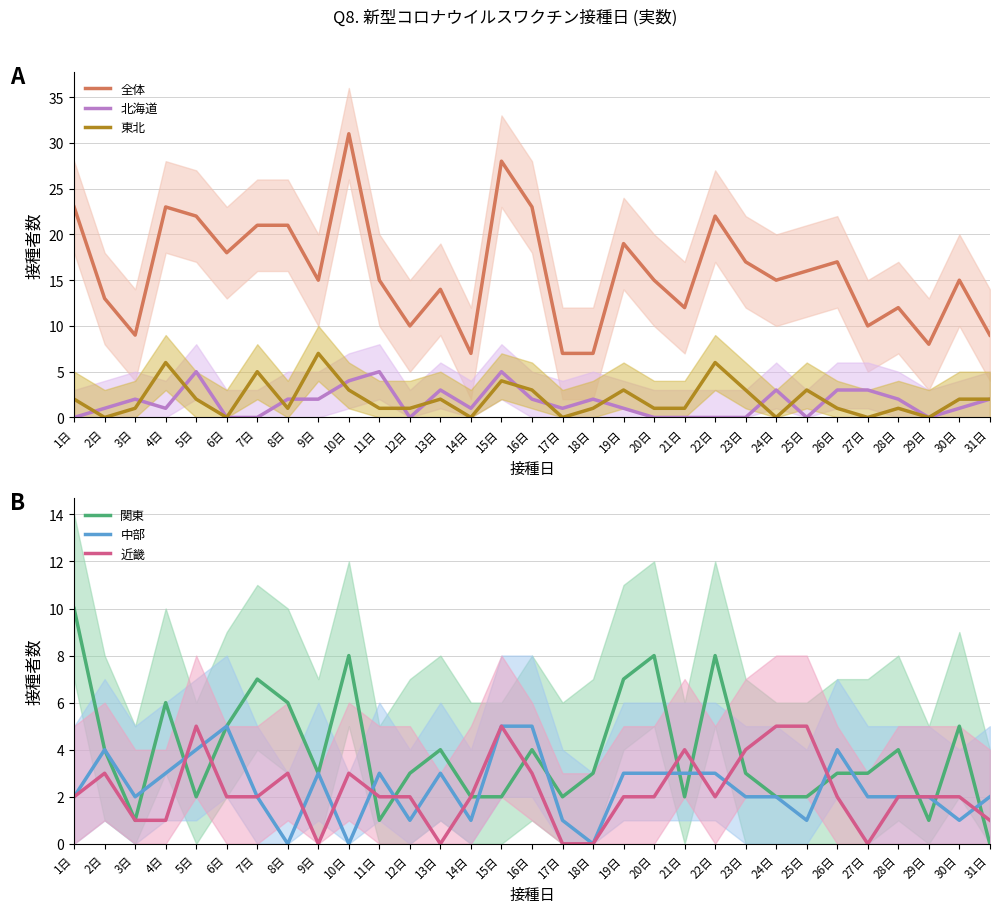

What is the spread (max minus min) of values at 28日?

11